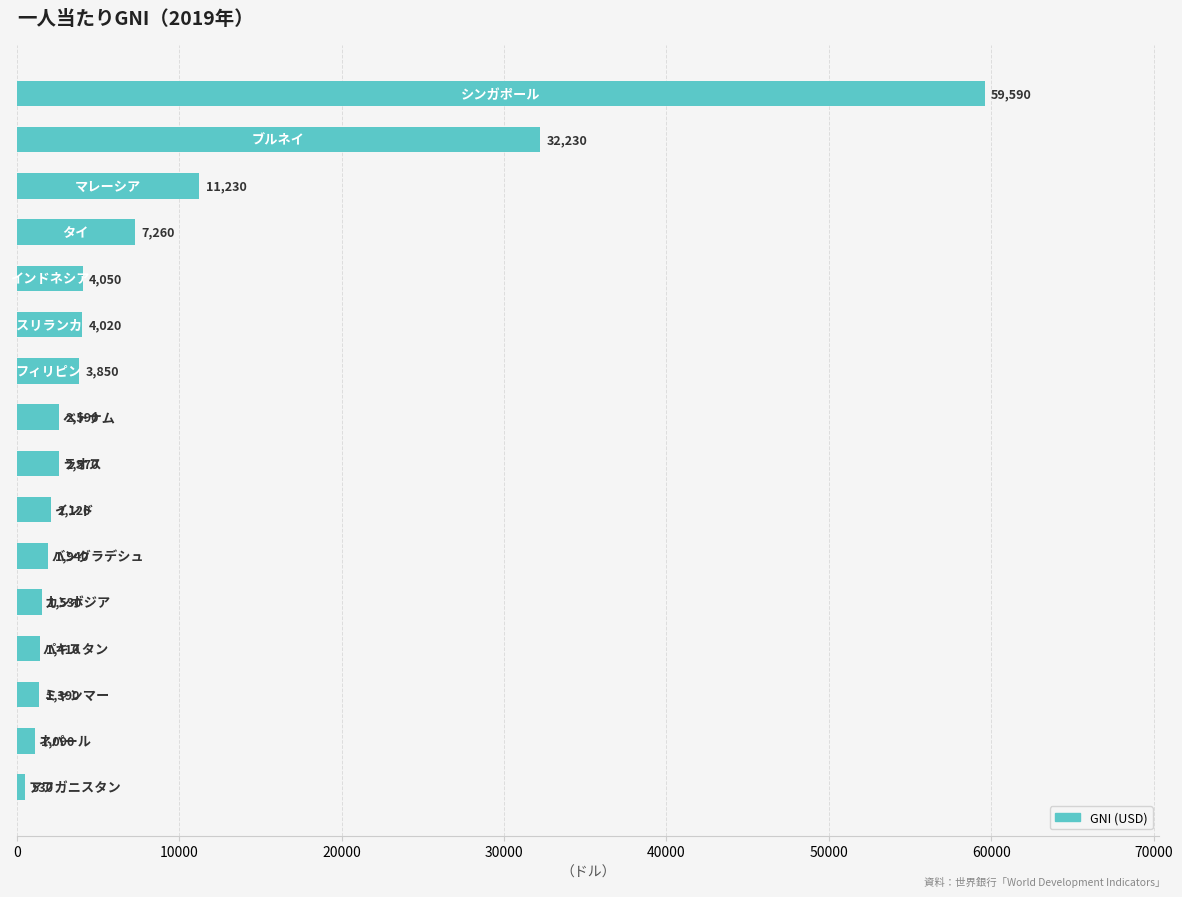

What is the difference between the maximum and minimum values?

59060